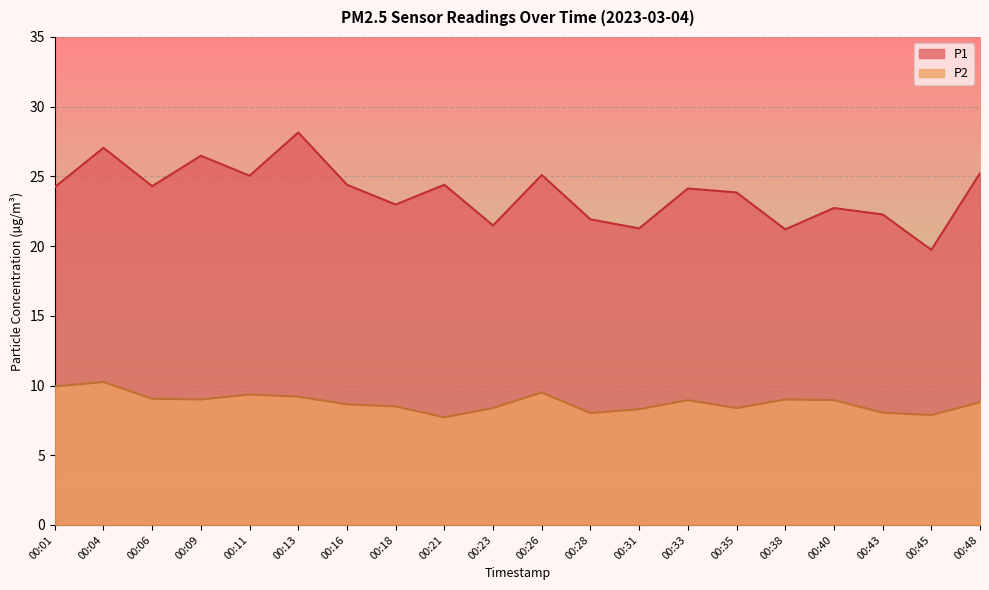

How many interior local valleys does the P1 series have?

7